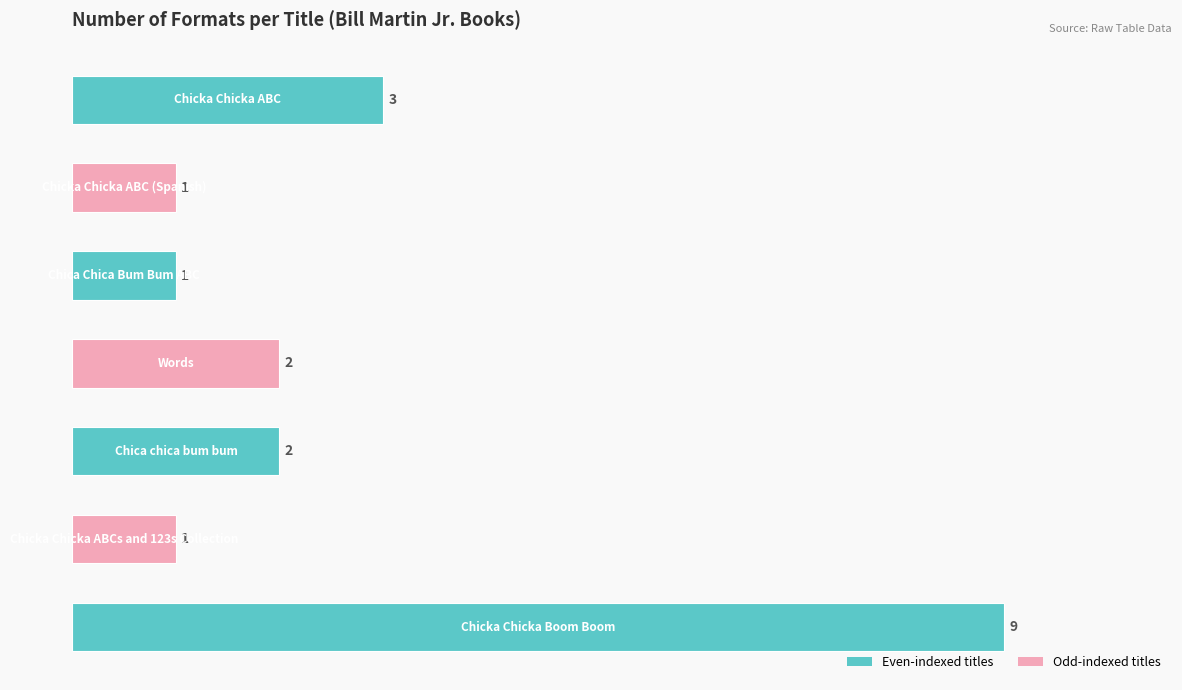

What is the average value?

3